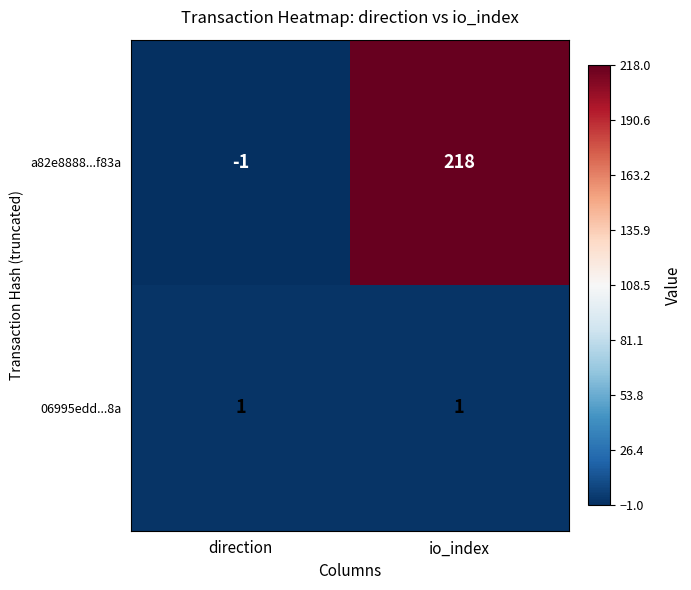

At direction, list the series in order from largest to smallest.

06995edd...8a, a82e8888...f83a